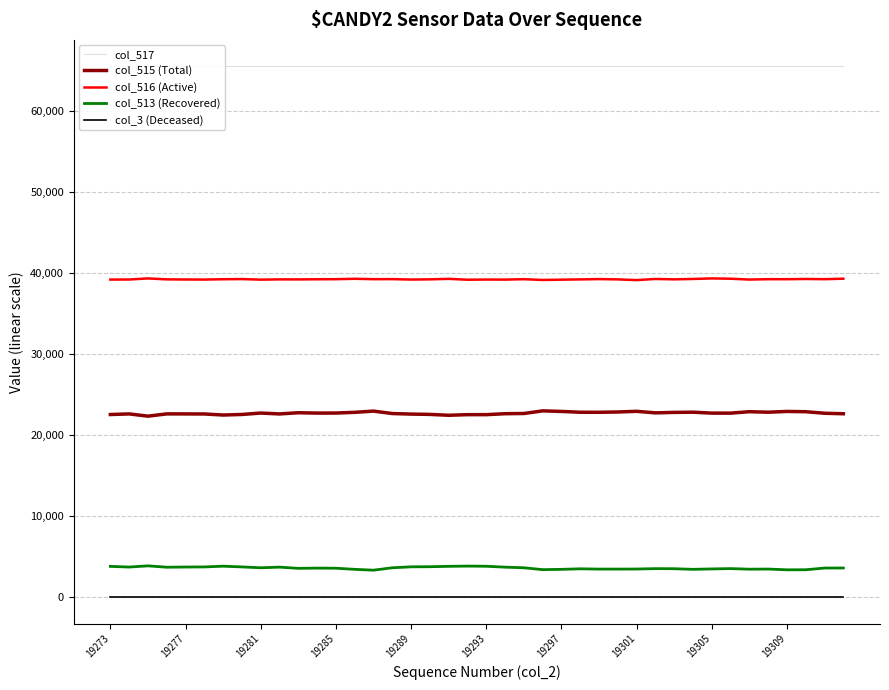

Which series has the widest spread of values?

col_515 (Total)